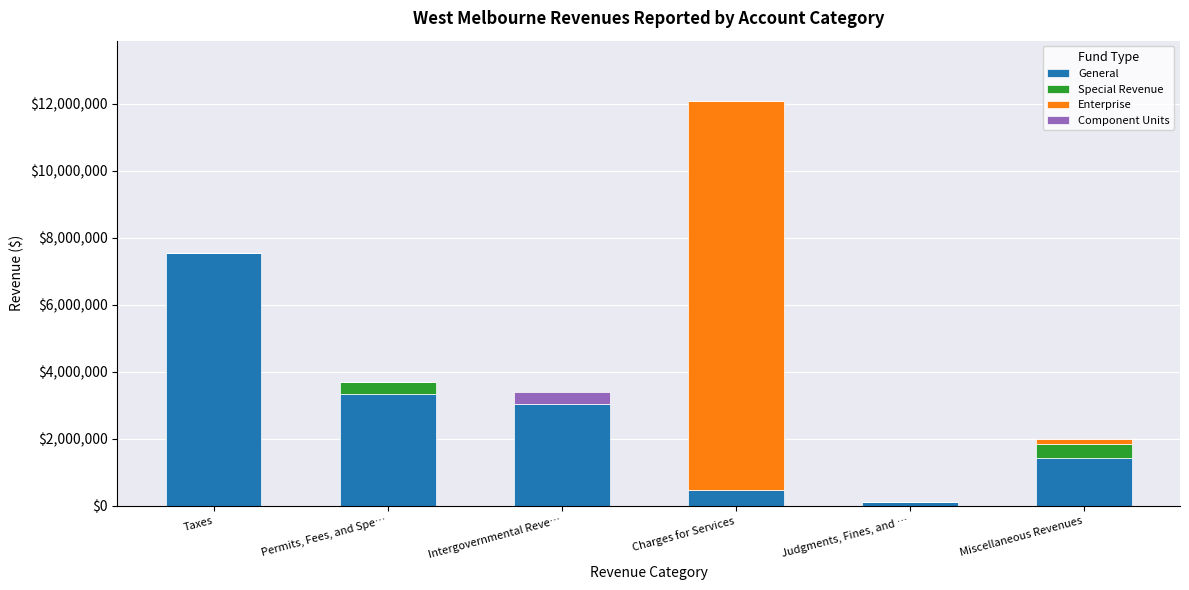

Is it true that General equals 1436733 at Miscellaneous Revenues?

True